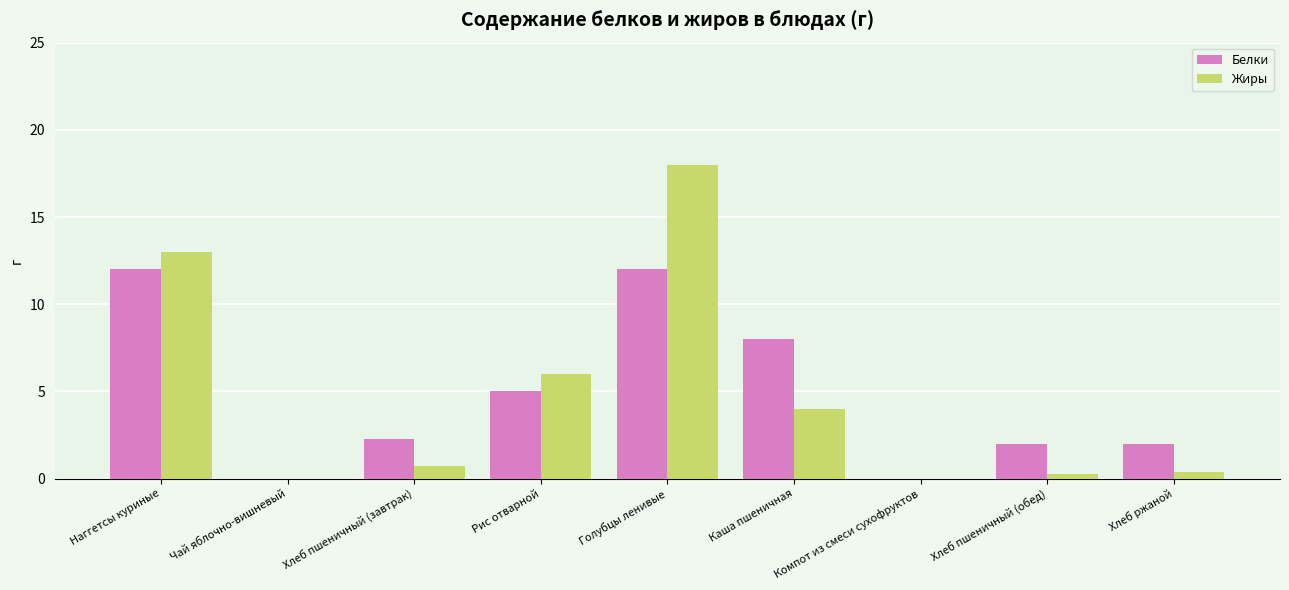

The Белки series shows 3.5 at Хлеб пшеничный (завтрак). True or false?

False